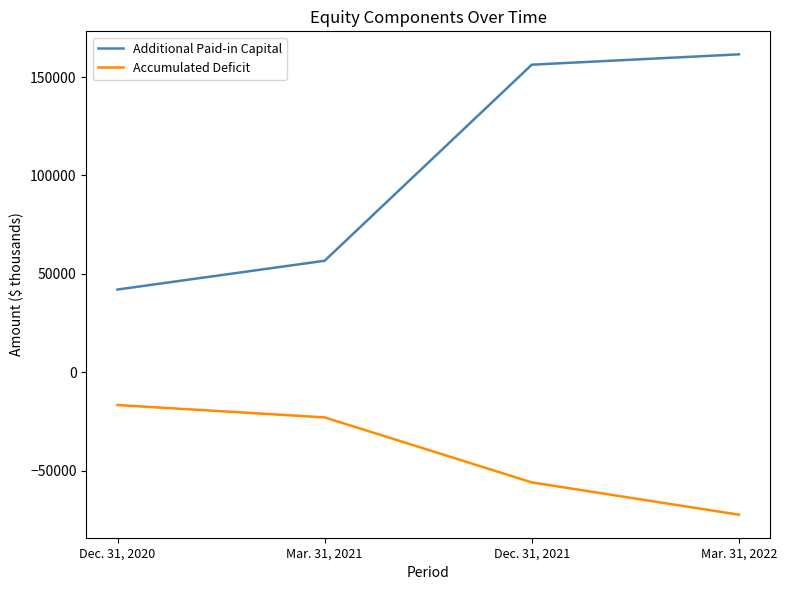

What are all the series names shown in the legend?

Additional Paid-in Capital, Accumulated Deficit